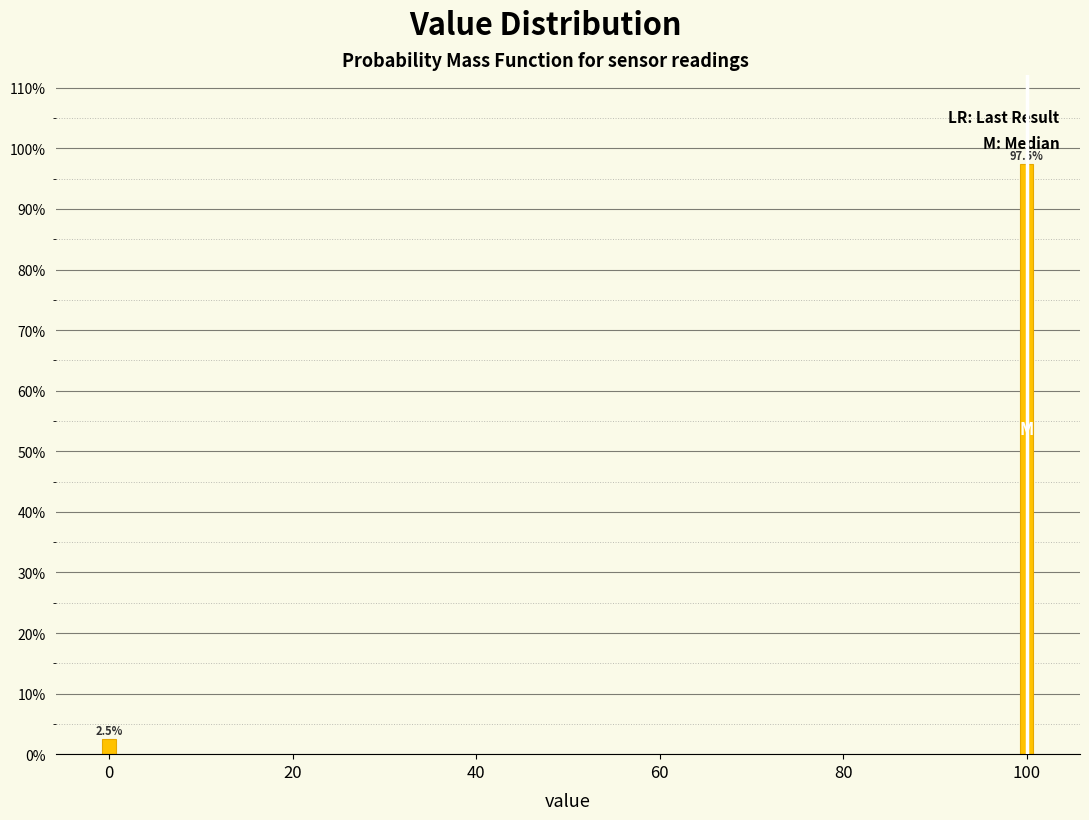

Reading left to right, extract all data points from this chart.

0=2.5	100=97.5